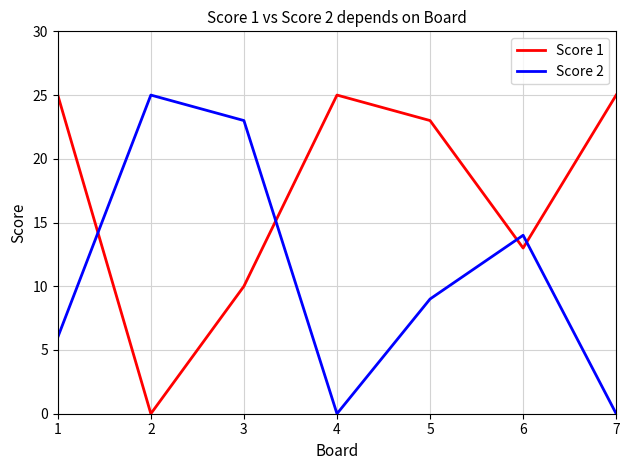

True or false: Score 1 and Score 2 cross at least once.

True